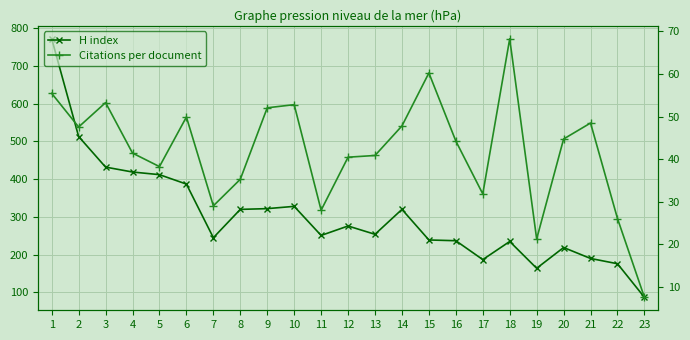

Is this an area chart (filled region under the line)?

No